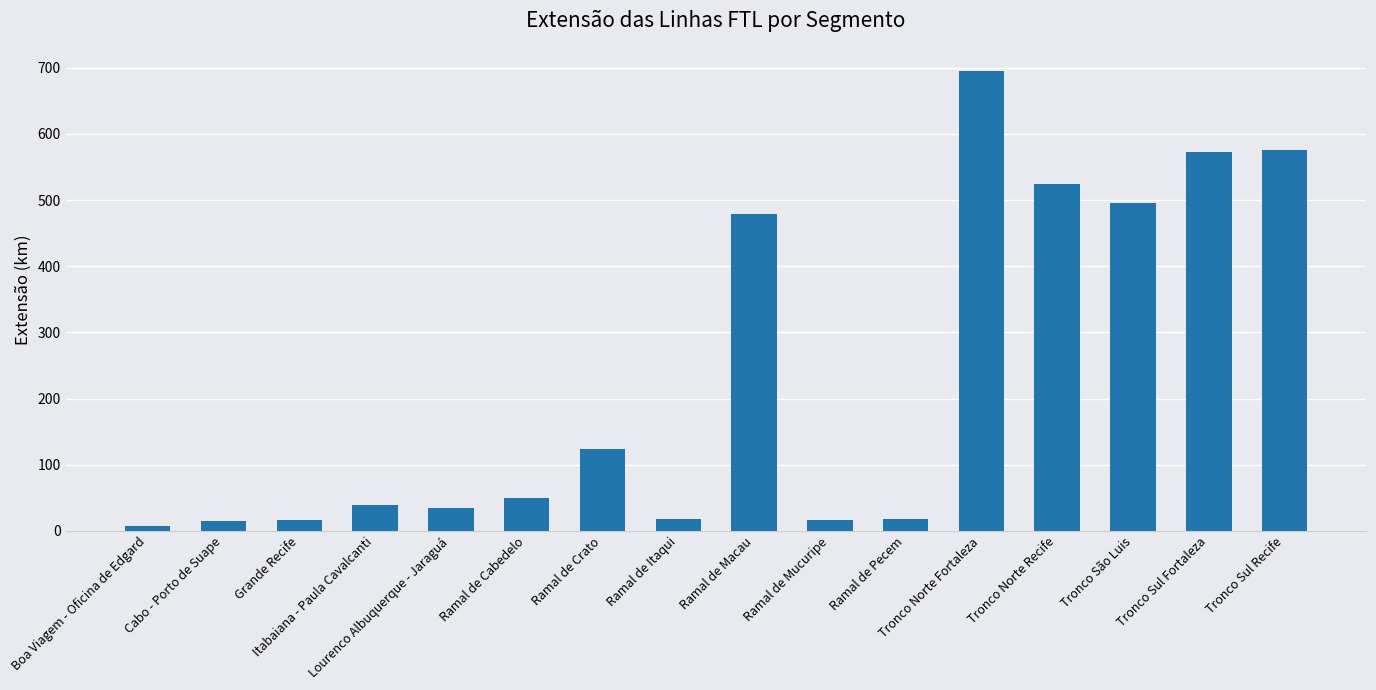

What is the difference between the values at Ramal de Itaqui and Cabo - Porto de Suape?

3.0